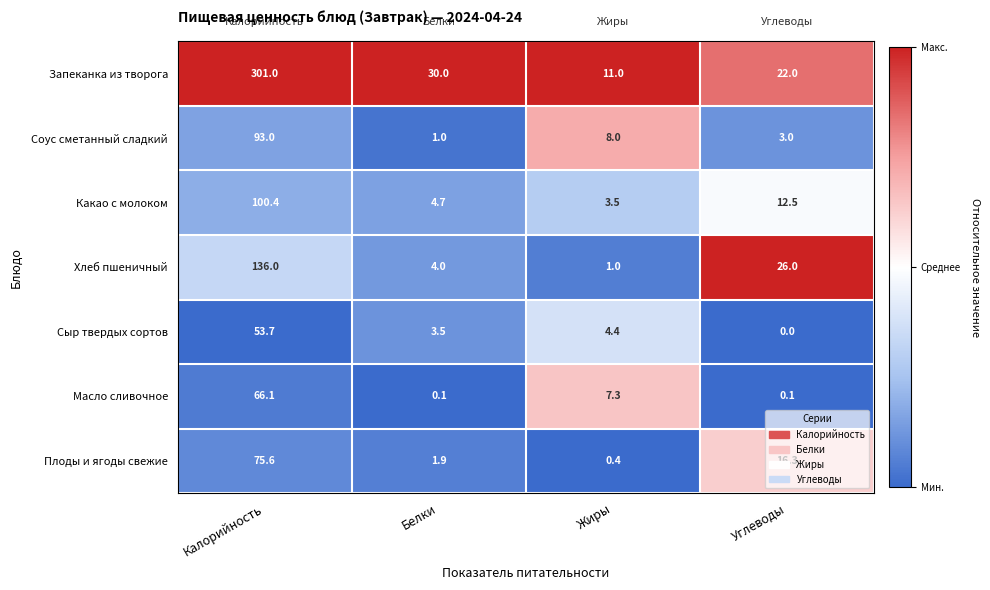

What is the spread (max minus min) of values at Жиры?

10.6